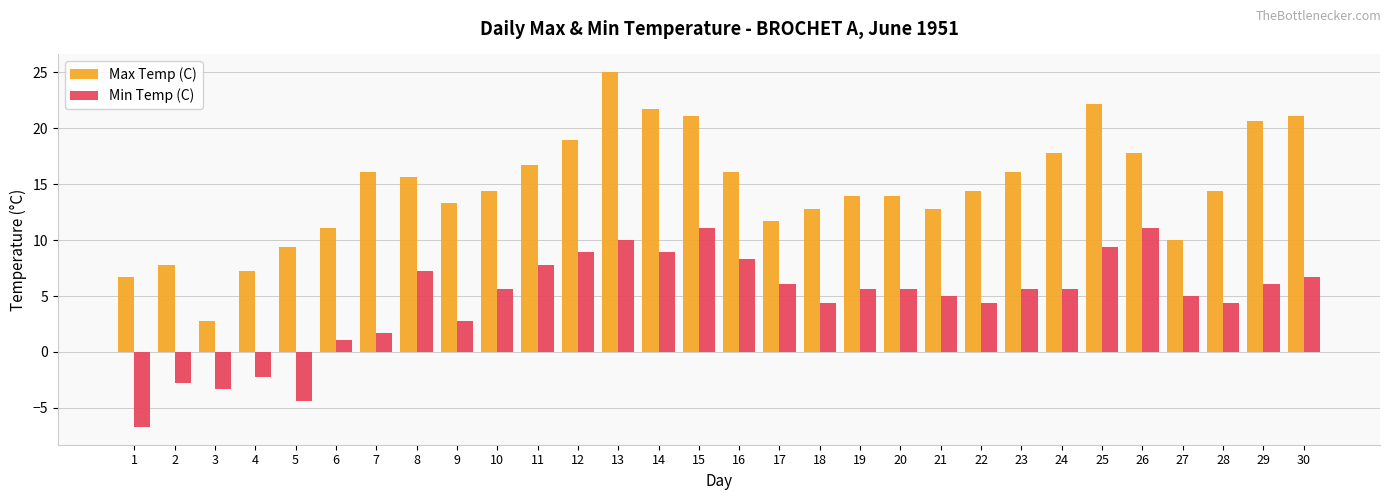

At which category does the chart reach its minimum across all series?

1